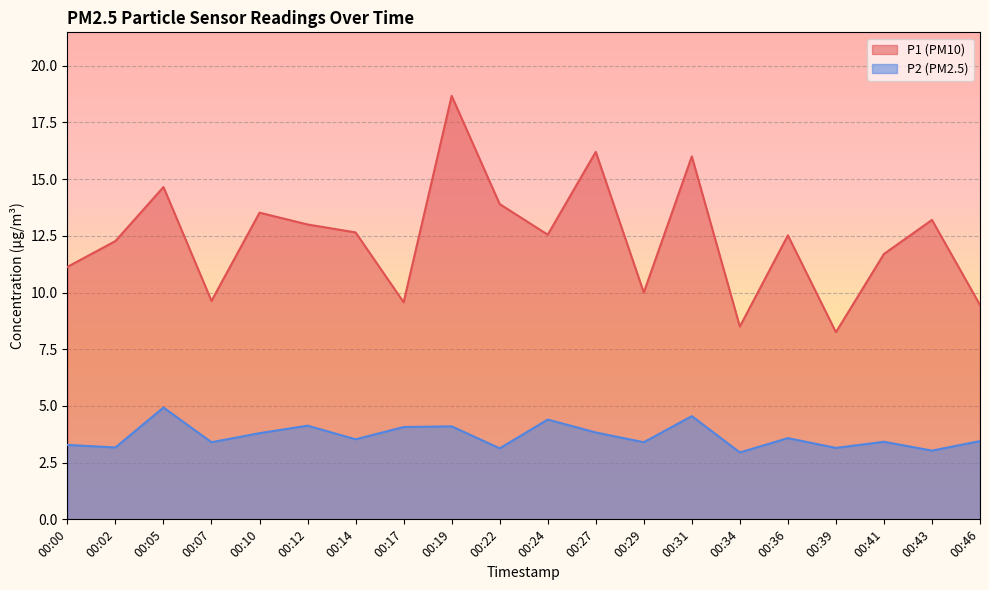

List the series in order of their peak value, highest first.

P1 (PM10), P2 (PM2.5)